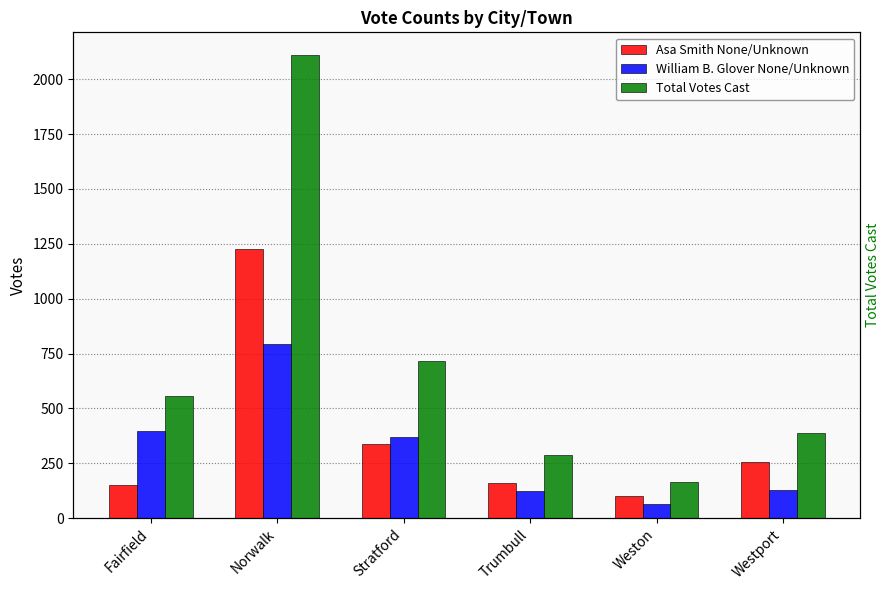

Is the value of Asa Smith None/Unknown at Norwalk greater than the value of William B. Glover None/Unknown at Trumbull?

Yes